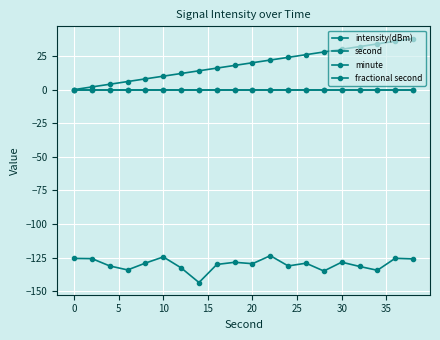

True or false: minute has more than 1 interior local peaks.

False